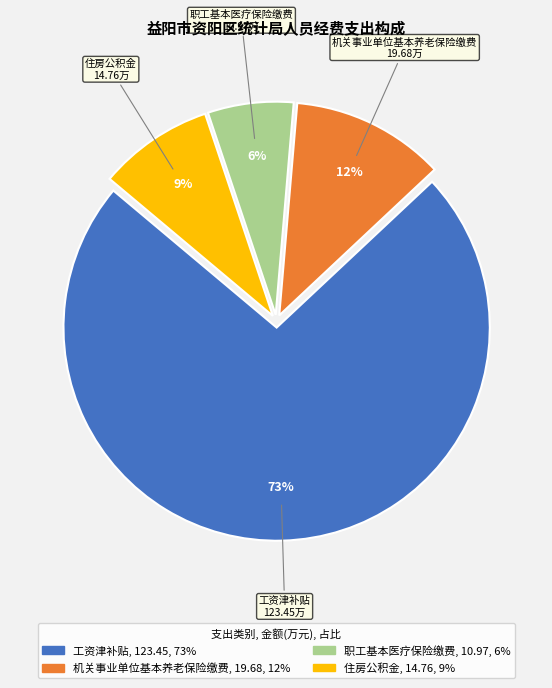

How many slices are in this pie chart?

4